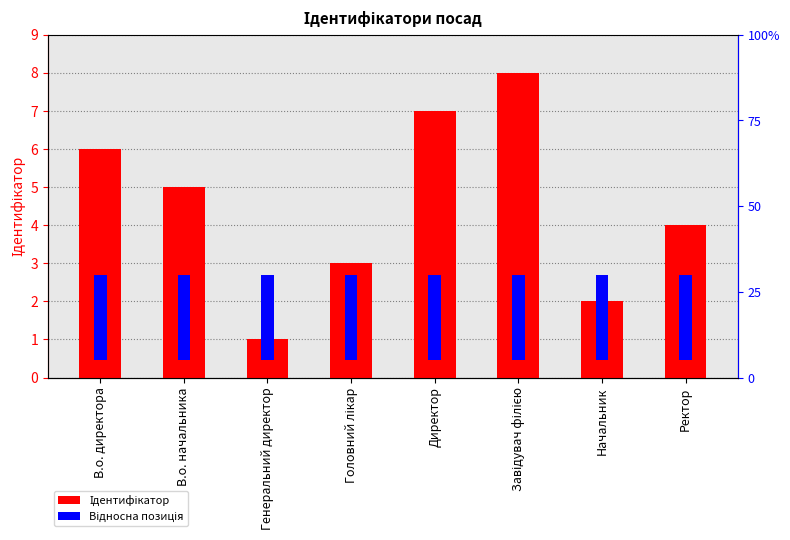

What is the sum of all Ідентифікатор values?

36